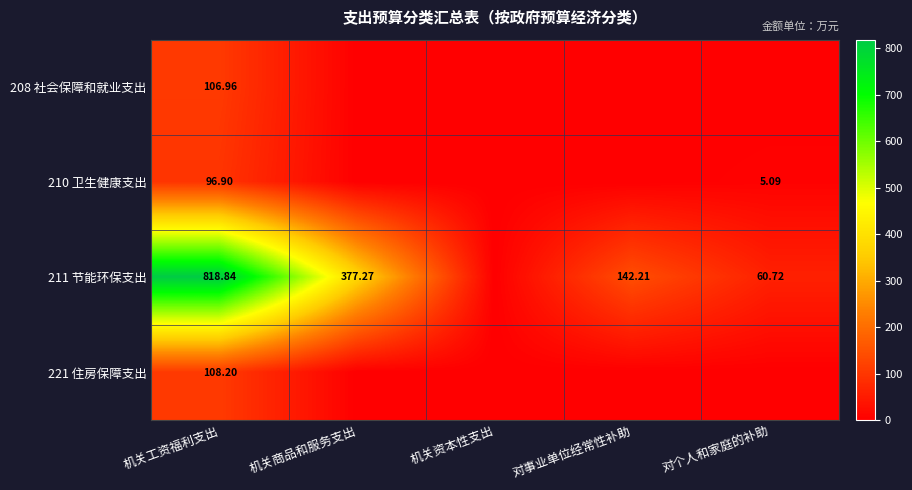

List the labels in order of 208 社会保障和就业支出 value, largest first.

机关工资福利支出, 机关商品和服务支出, 机关资本性支出, 对事业单位经常性补助, 对个人和家庭的补助